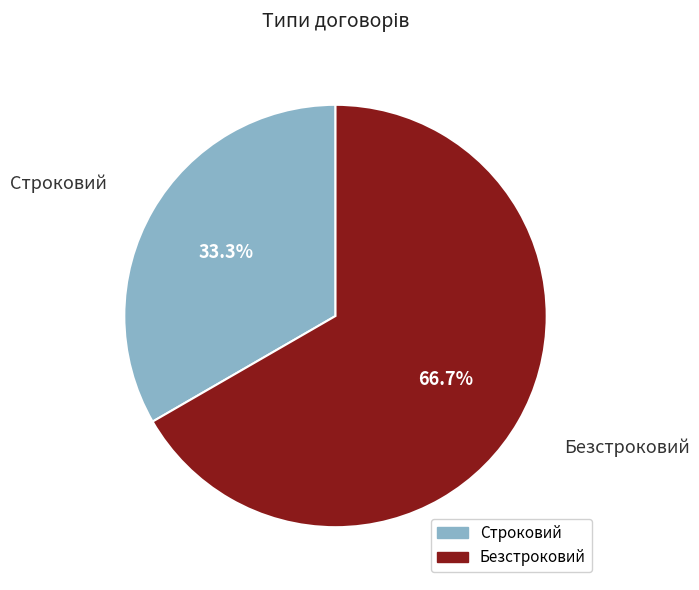

What percentage is the Строковий slice, to the nearest percent?

33%